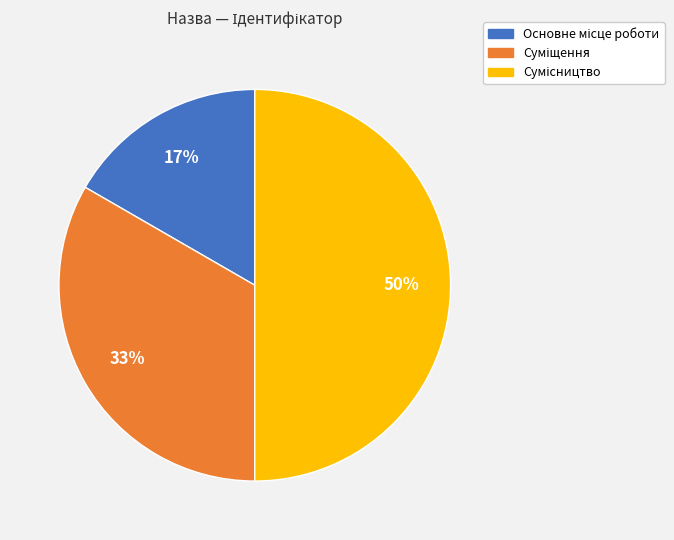

To the nearest percent, what is the average slice percentage?

33%